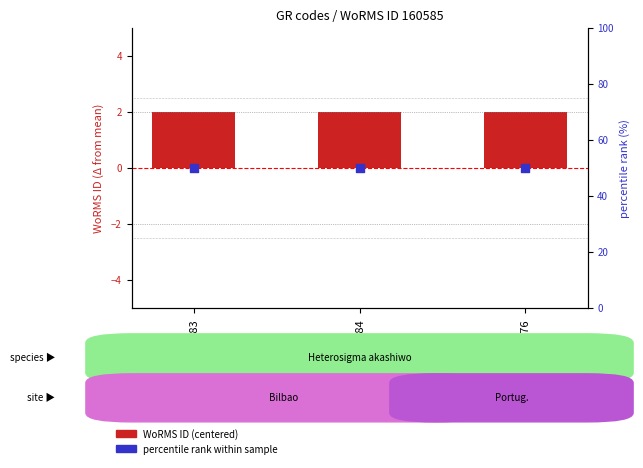

Which series has the largest Y range (max minus min)?

WoRMS ID (centered)